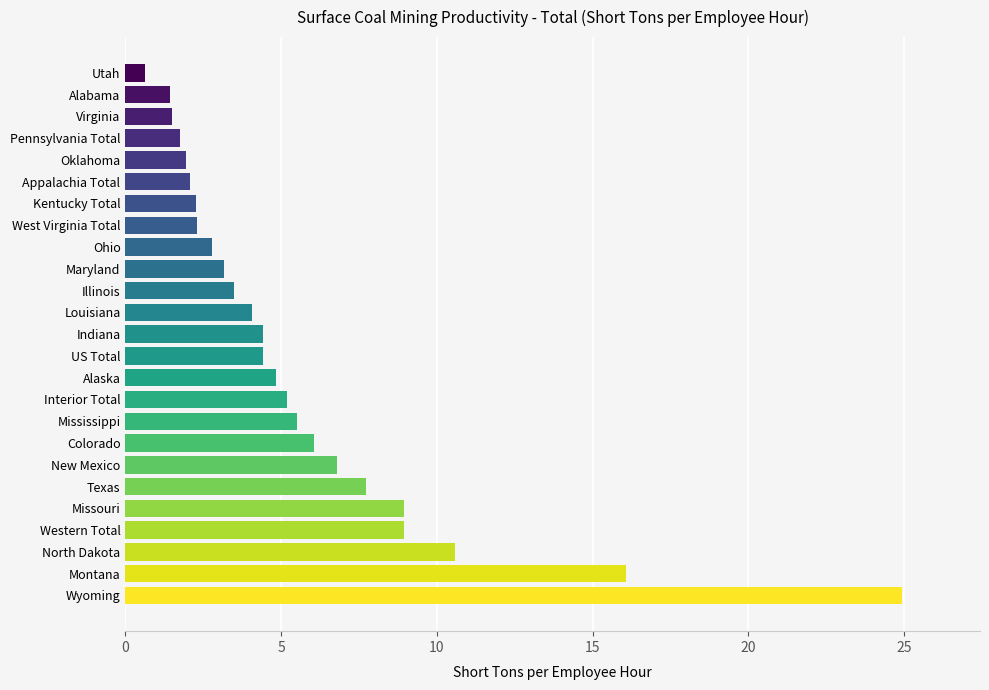

What is the sum of all values?

141.8